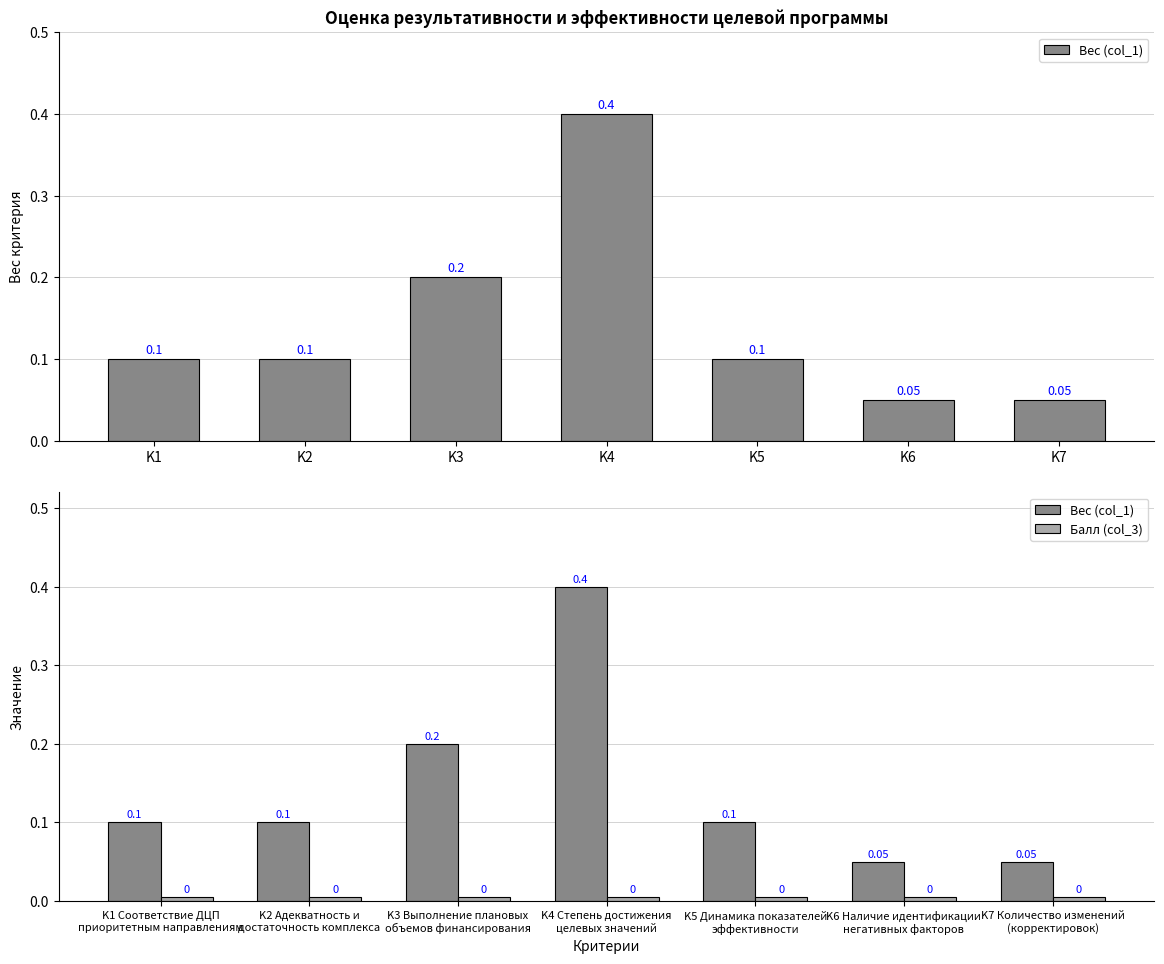

What is the value of the Вес (col_1) bar at the 7th from the left?

0.1